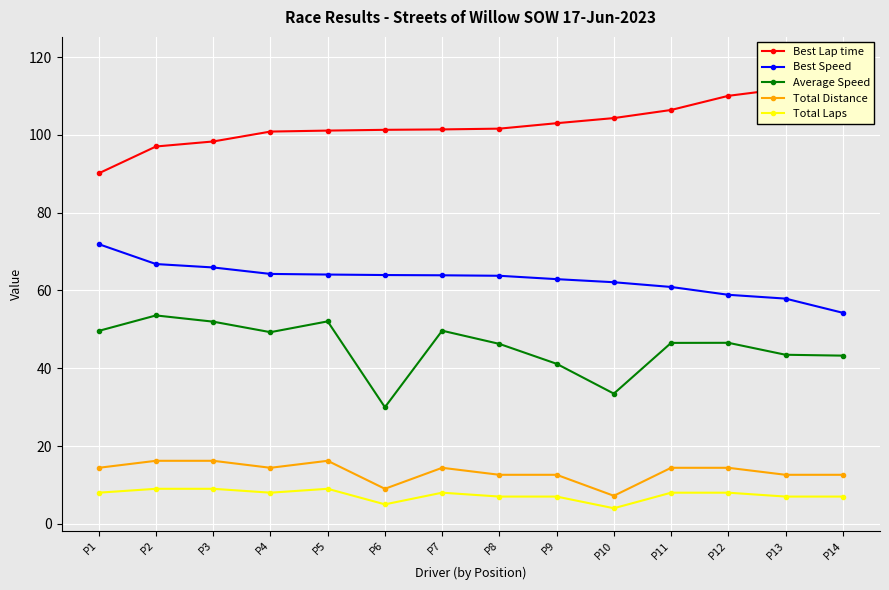

At which category is the sum across all series the highest?

P2